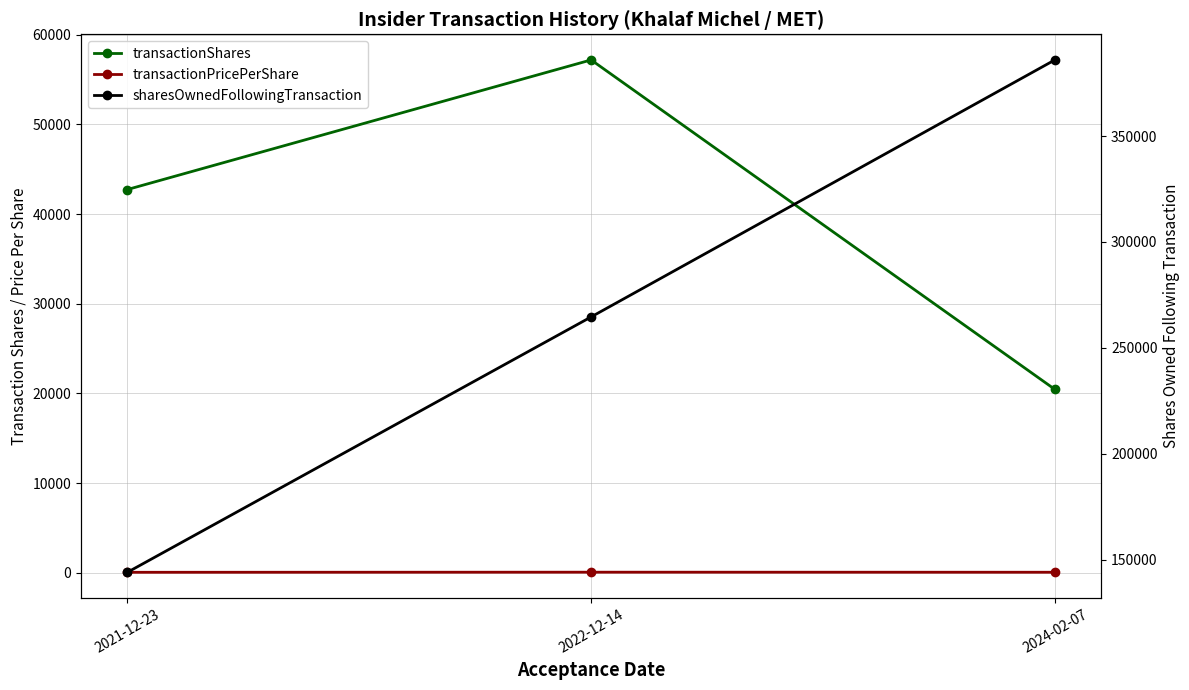

What is the smallest value displayed?

60.7